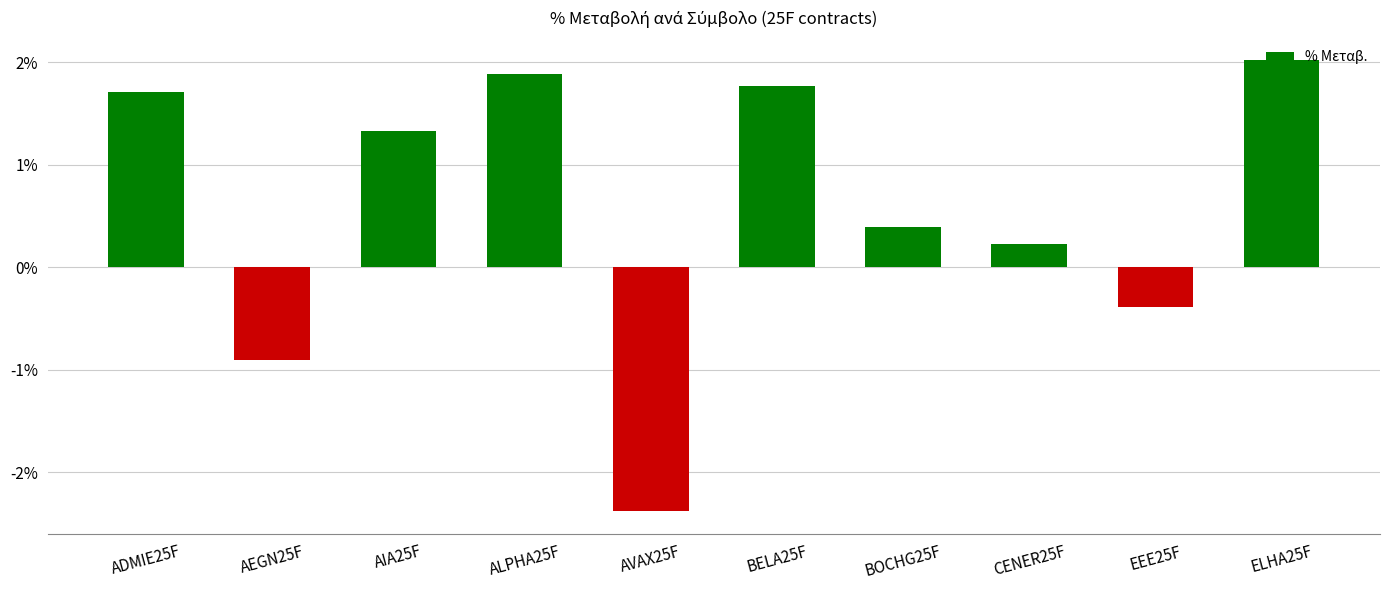

How many data points are above 1?

5